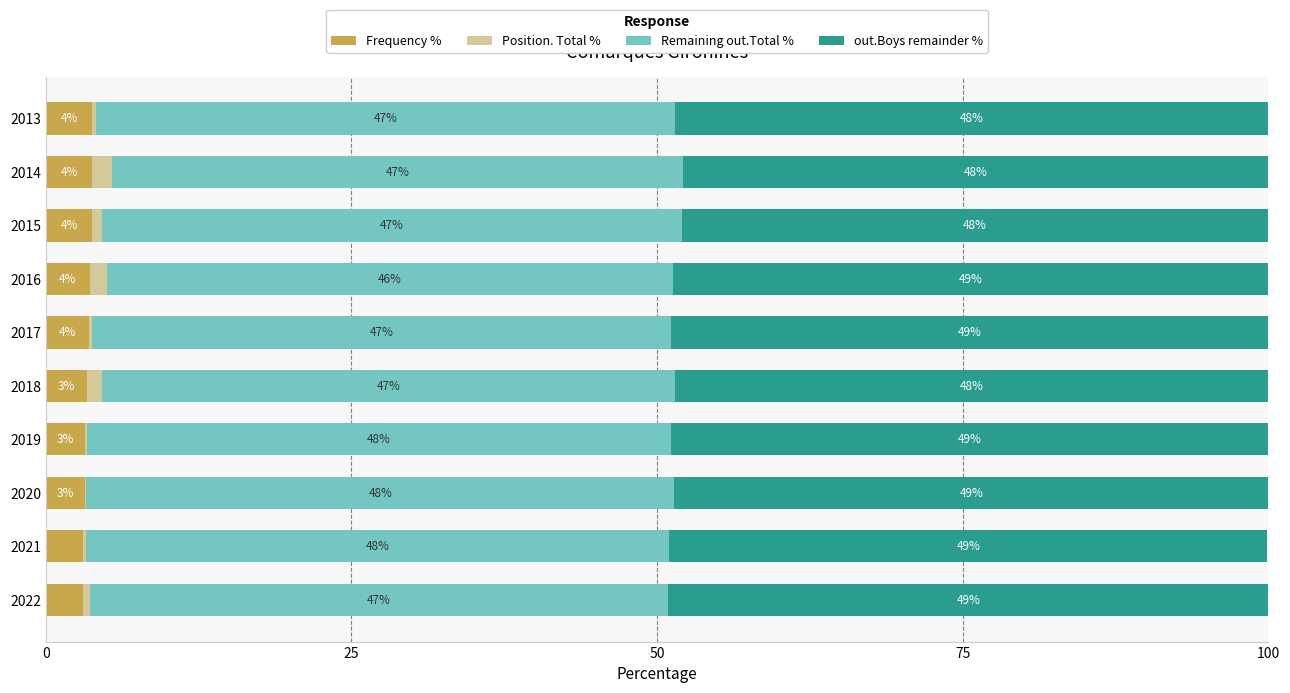

How many Frequency % values are between 3 and 4?

10